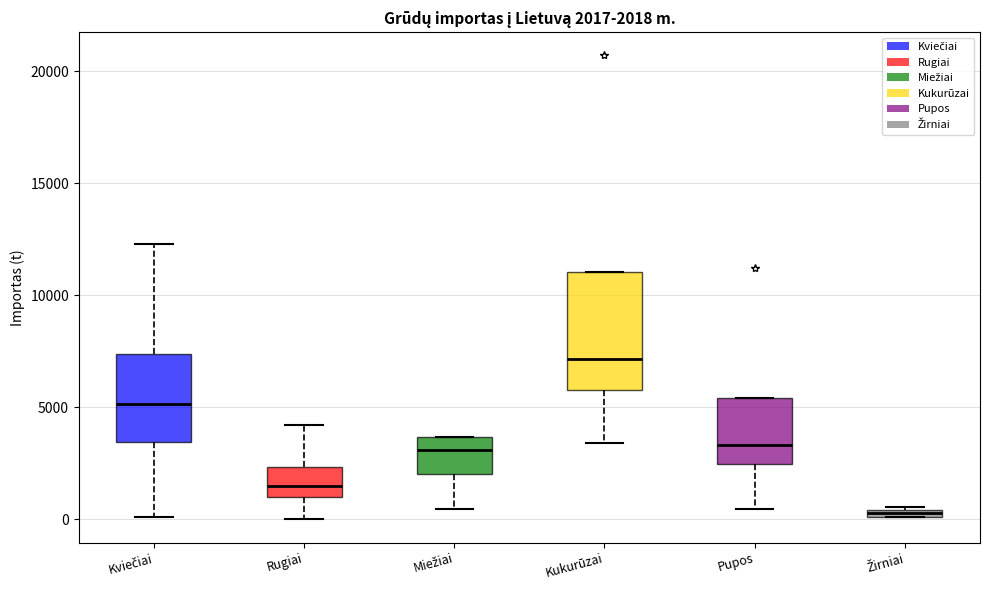

Which box has the highest median line?

Kukurūzai